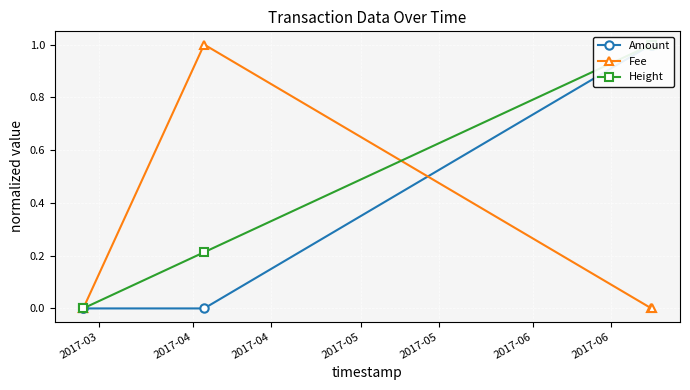

True or false: Fee has more than 2 points higher than both neighbors.

False